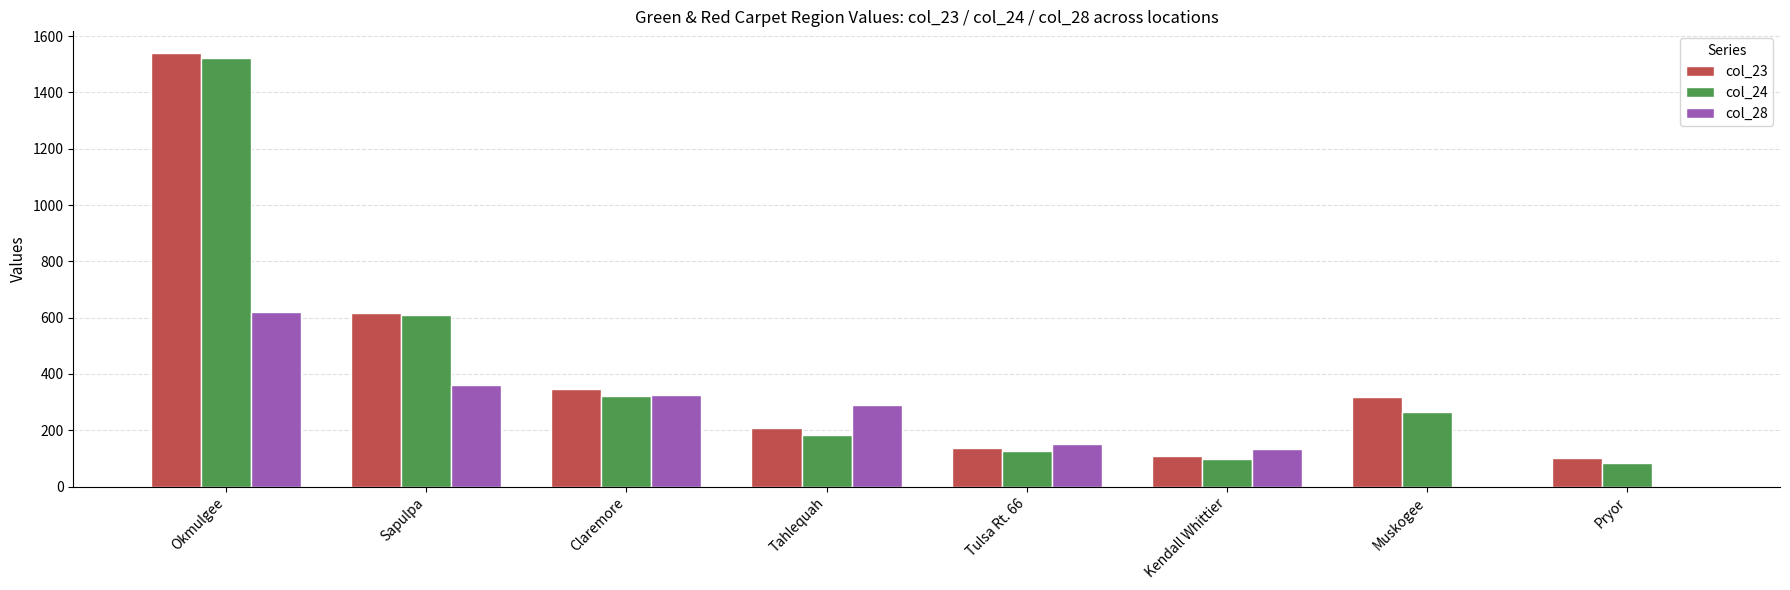

Between Tahlequah and Muskogee, which series saw the biggest shift?

col_28